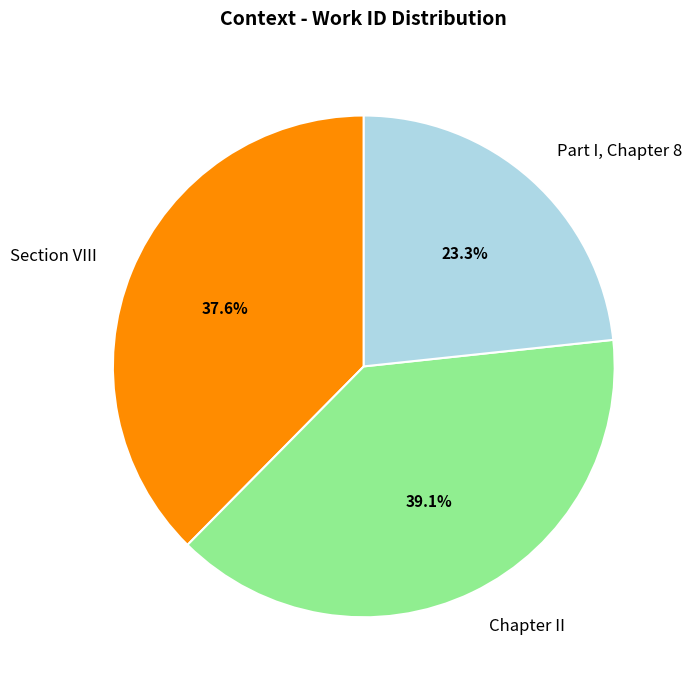

Is there any slice that represents more than half of the pie?

No